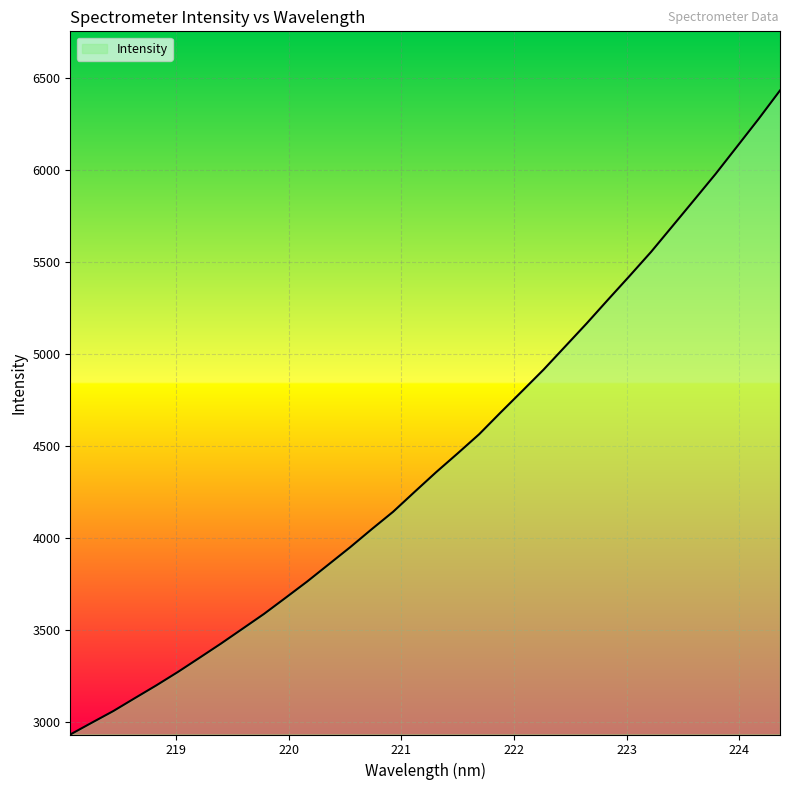

What is the smallest value displayed?

2930.4